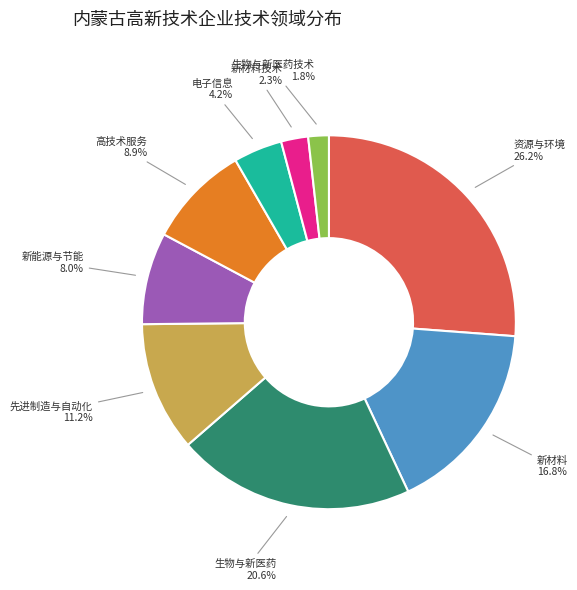

What percentage is the 新材料 slice, to the nearest percent?

17%